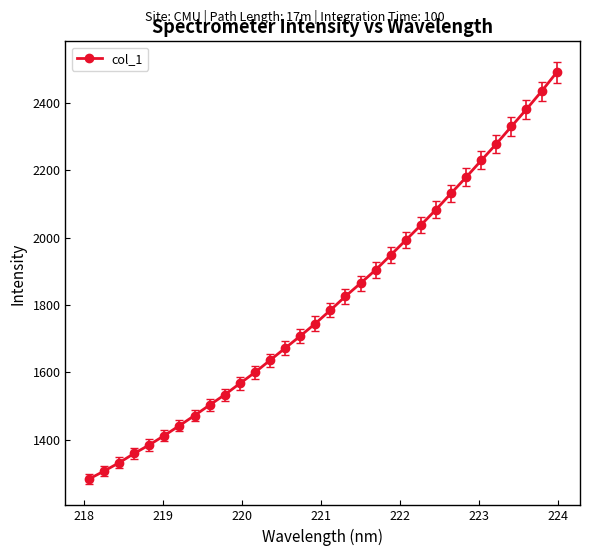

Does the chart display data point markers on the line(s)?

Yes